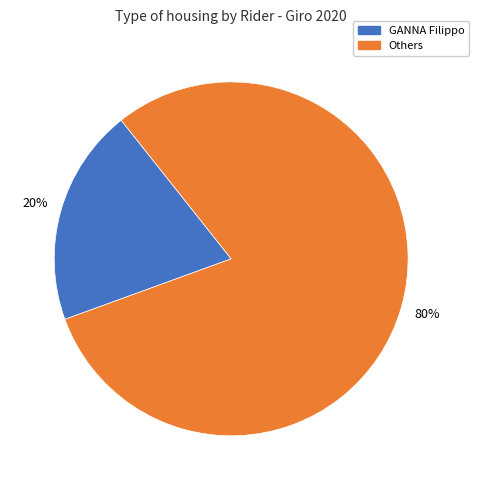

Is the sum of GANNA Filippo and Others greater than half?

Yes